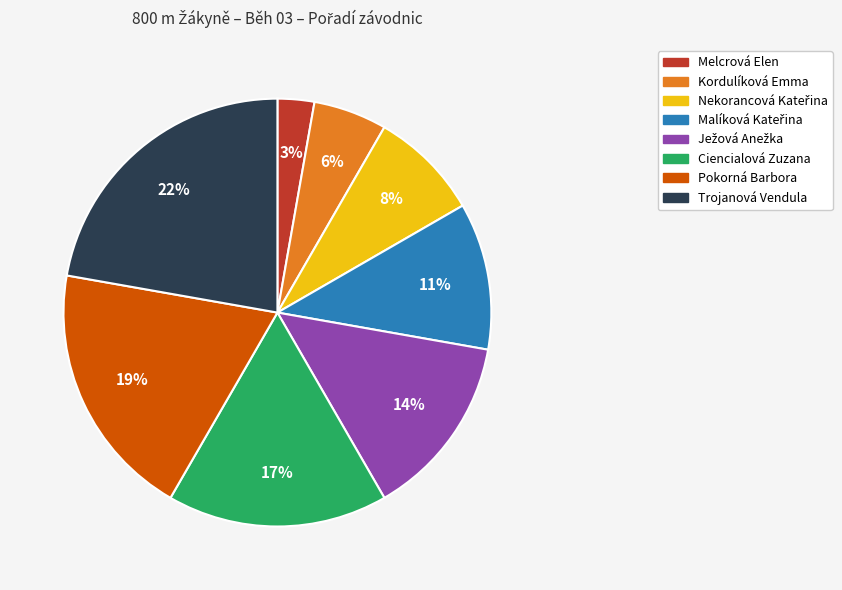

Is there a majority slice in this chart?

No